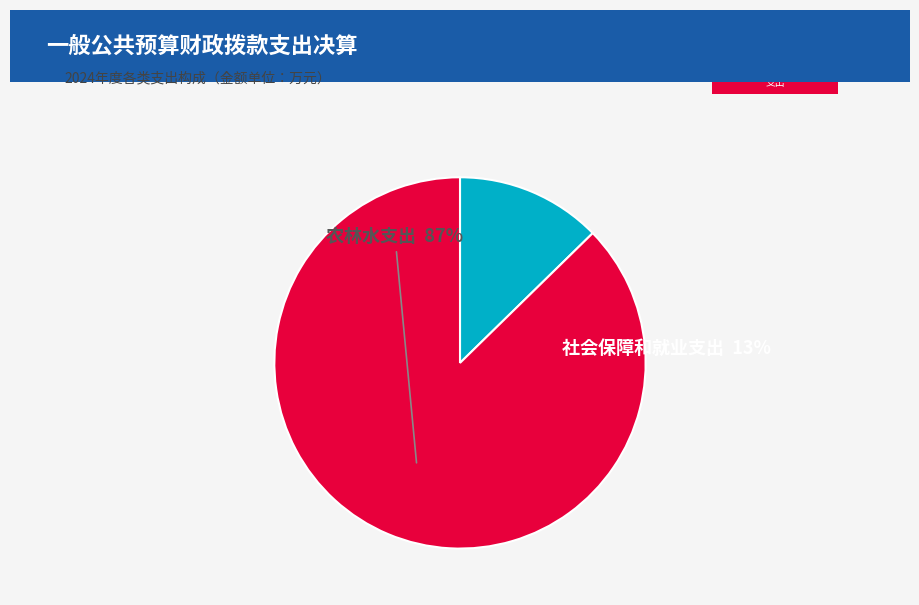

The 社会保障和就业支出 slice represents 13% of the pie. True or false?

True